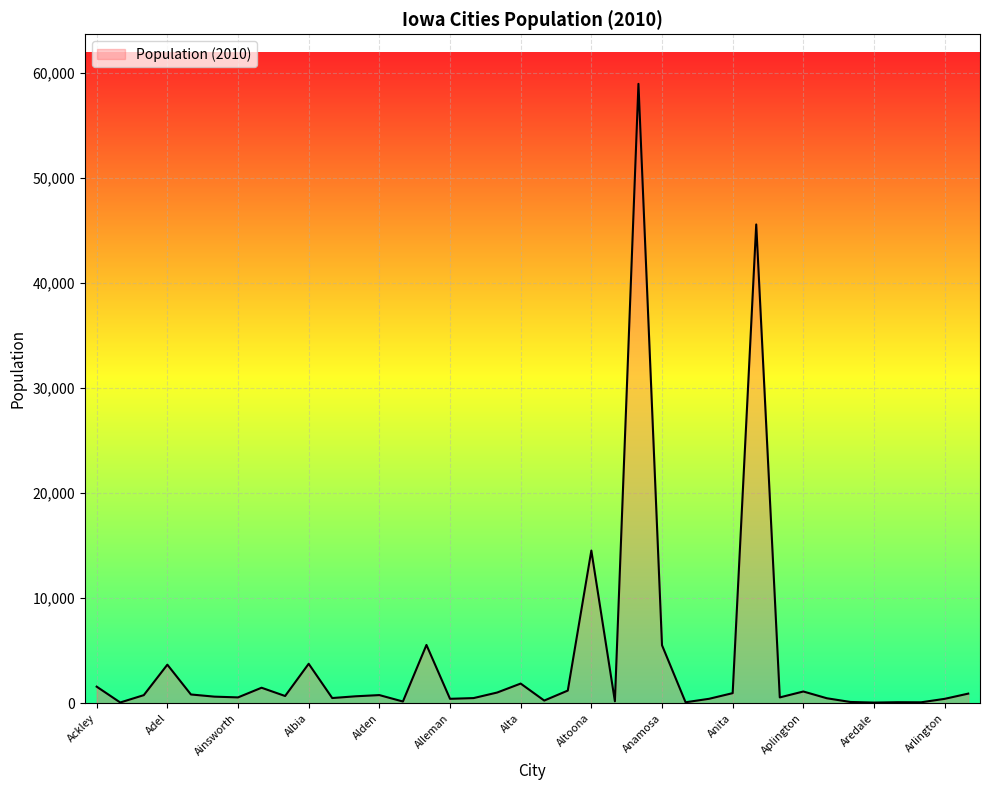

What is the greatest value displayed?

58965